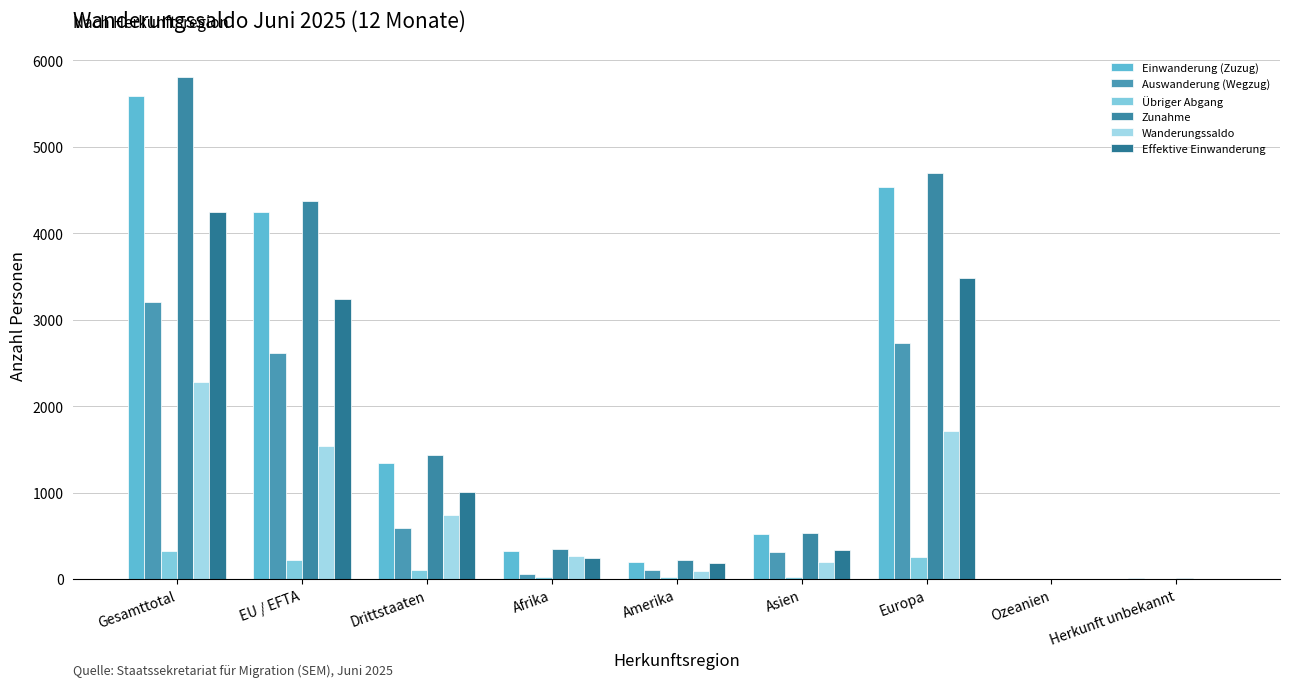

How many groups of bars are there?

9